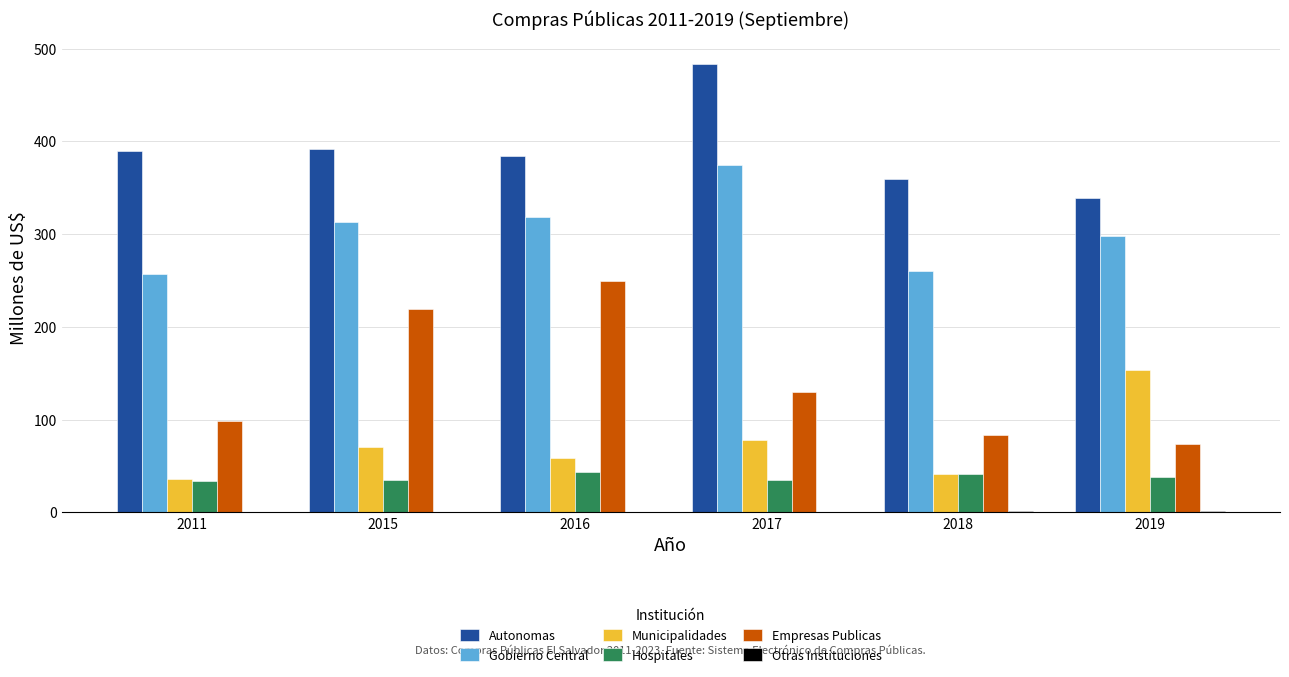

Between 2017 and 2019, which series saw the biggest shift?

Autonomas